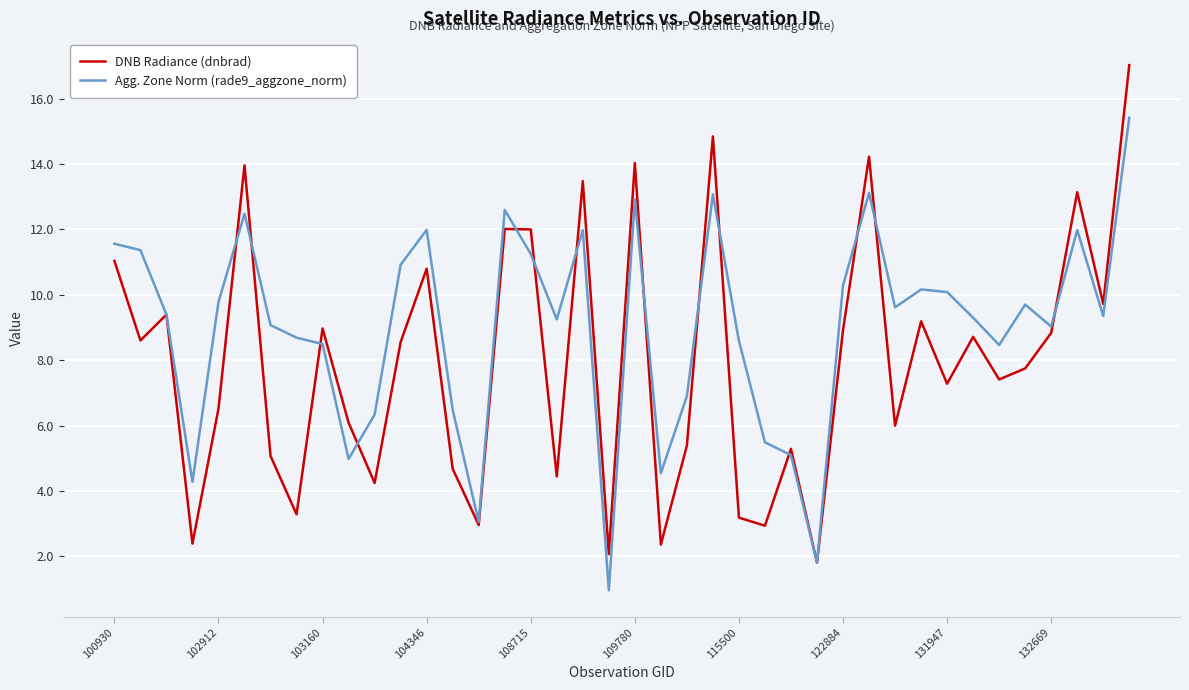

What is the highest value of the DNB Radiance (dnbrad) series?

17.0